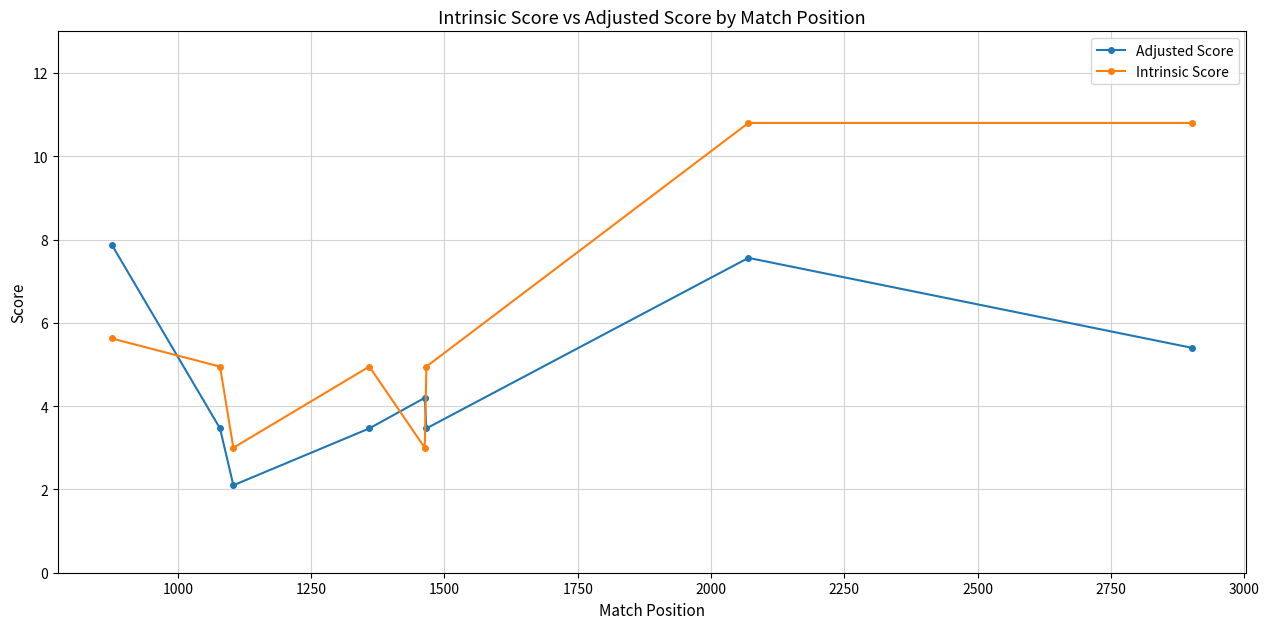

Rank the series by their average value, from highest to lowest.

Intrinsic Score, Adjusted Score